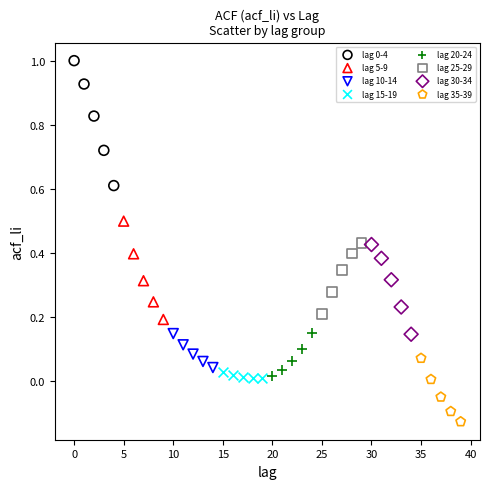

Which series reaches the minimum Y coordinate?

lag 35-39